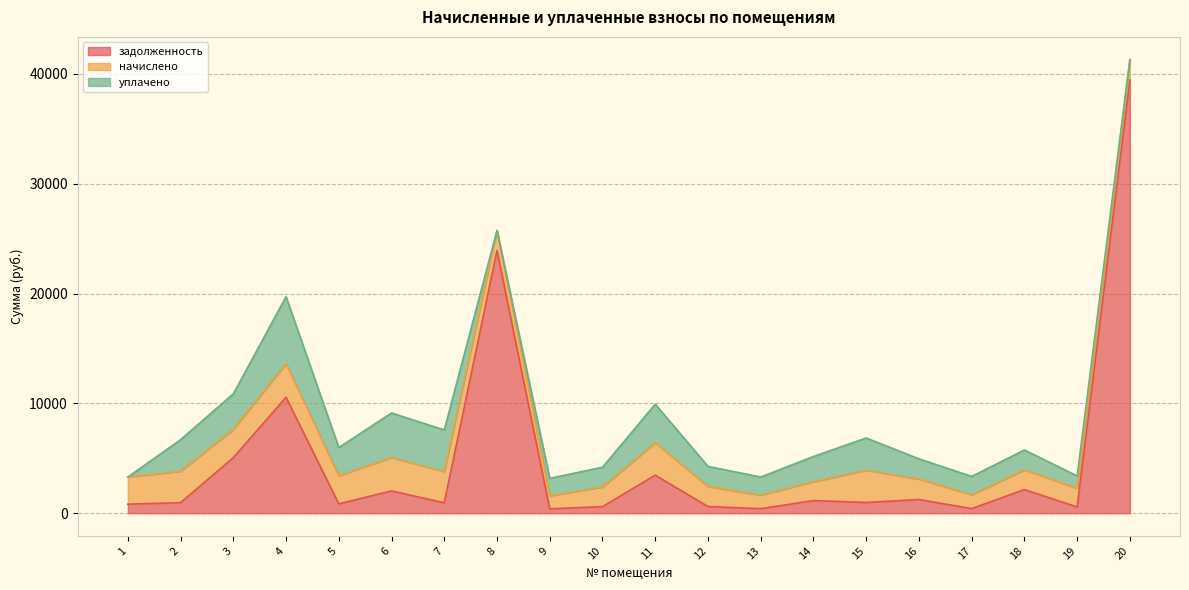

Rank the categories by задолженность value from lowest to highest.

9, 13, 17, 19, 10, 12, 1, 5, 7, 2, 15, 14, 16, 6, 18, 11, 3, 4, 8, 20